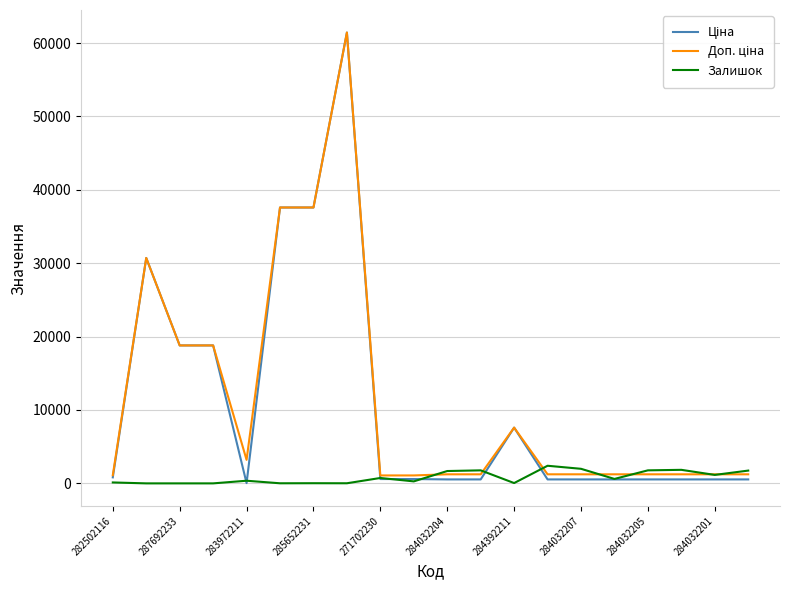

What is the highest value of the Залишок series?

2400.0